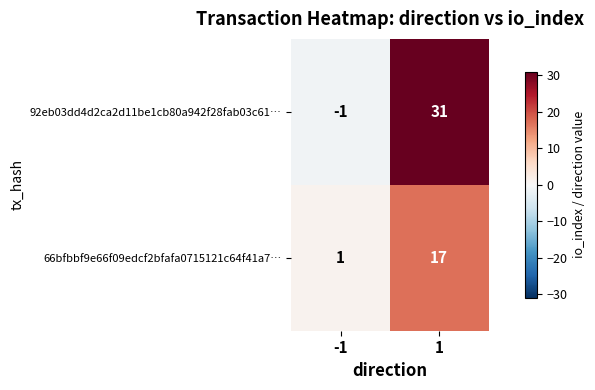

How many distinct data groups are displayed?

2